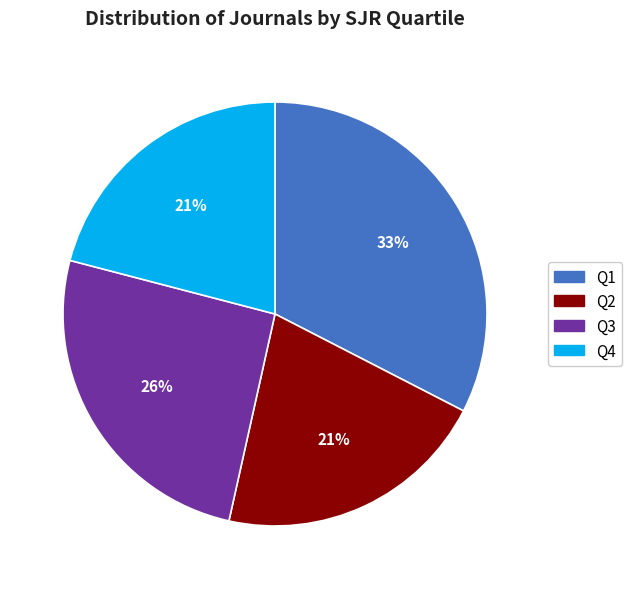

Between Q1 and Q2, which is larger?

Q1